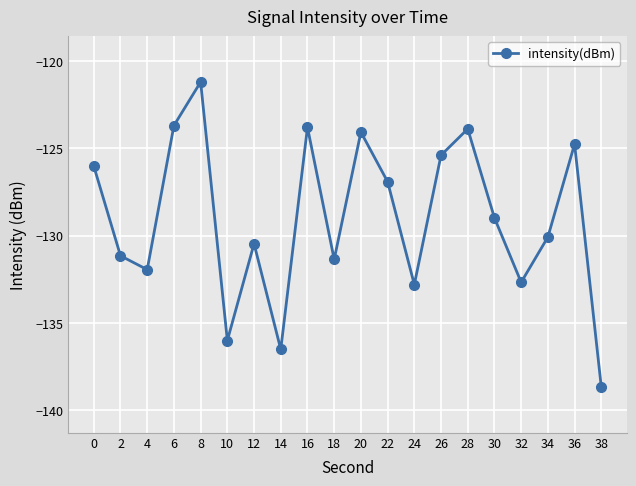

What is the value of the 10th point from the left?

-131.4